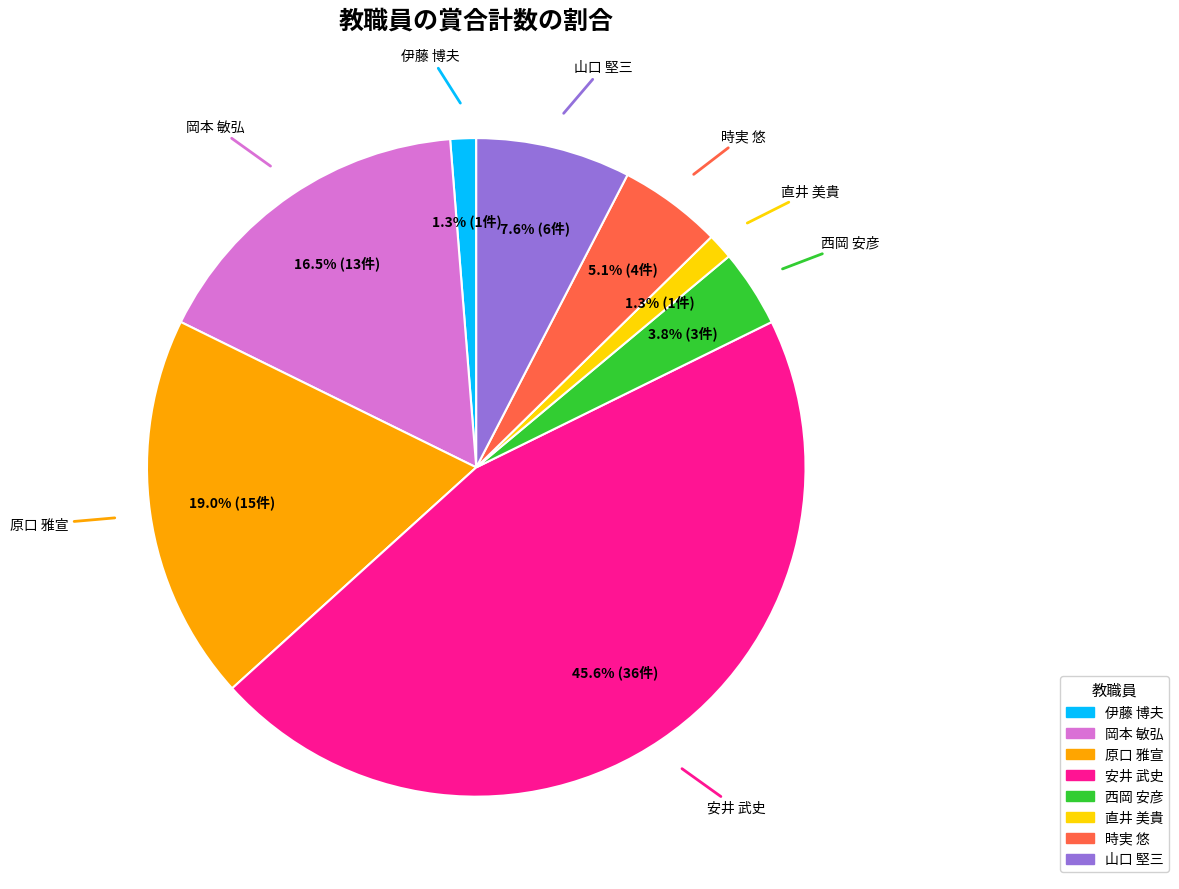

Does any single category account for the majority?

No